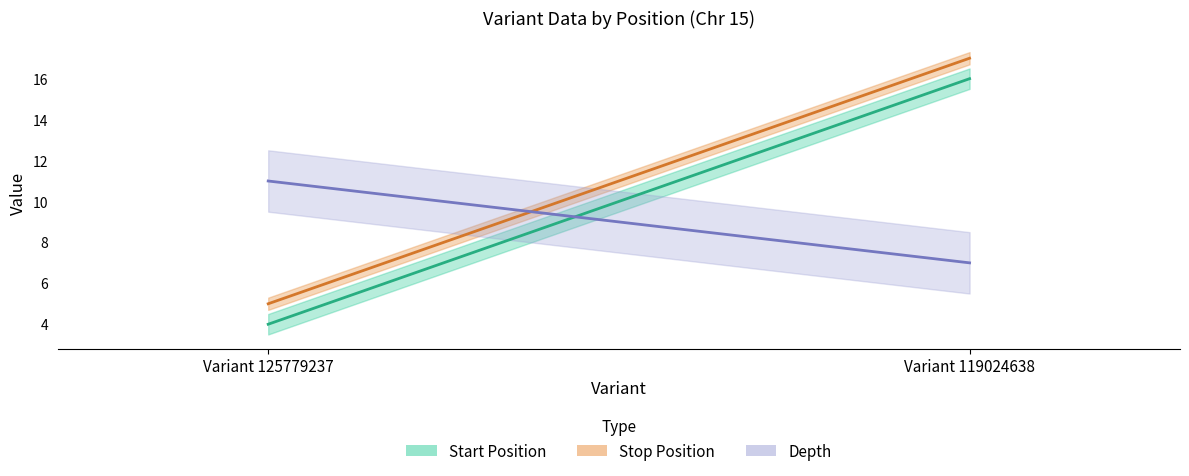

Count the stop values in the range 5 to 17.

2